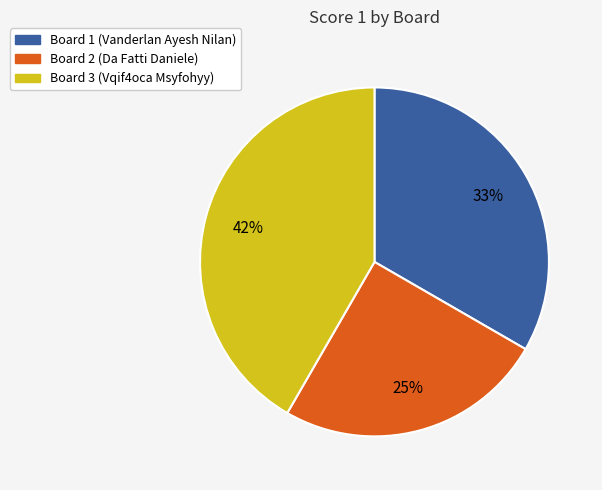

To the nearest percent, what is the difference between the largest and smallest slice percentages?

17%